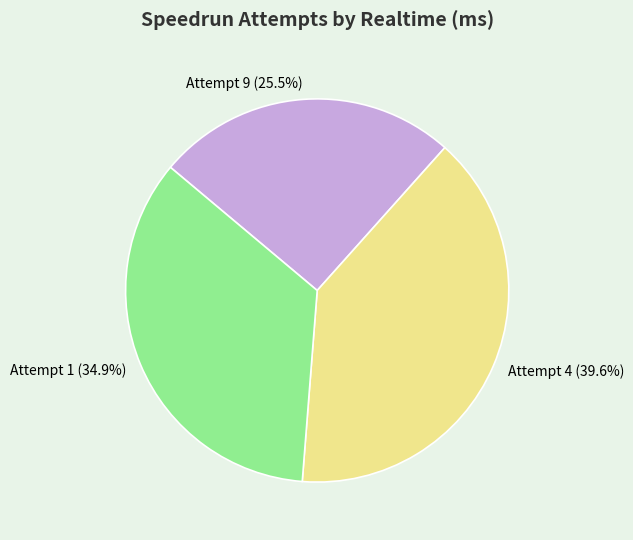

Is there a majority slice in this chart?

No